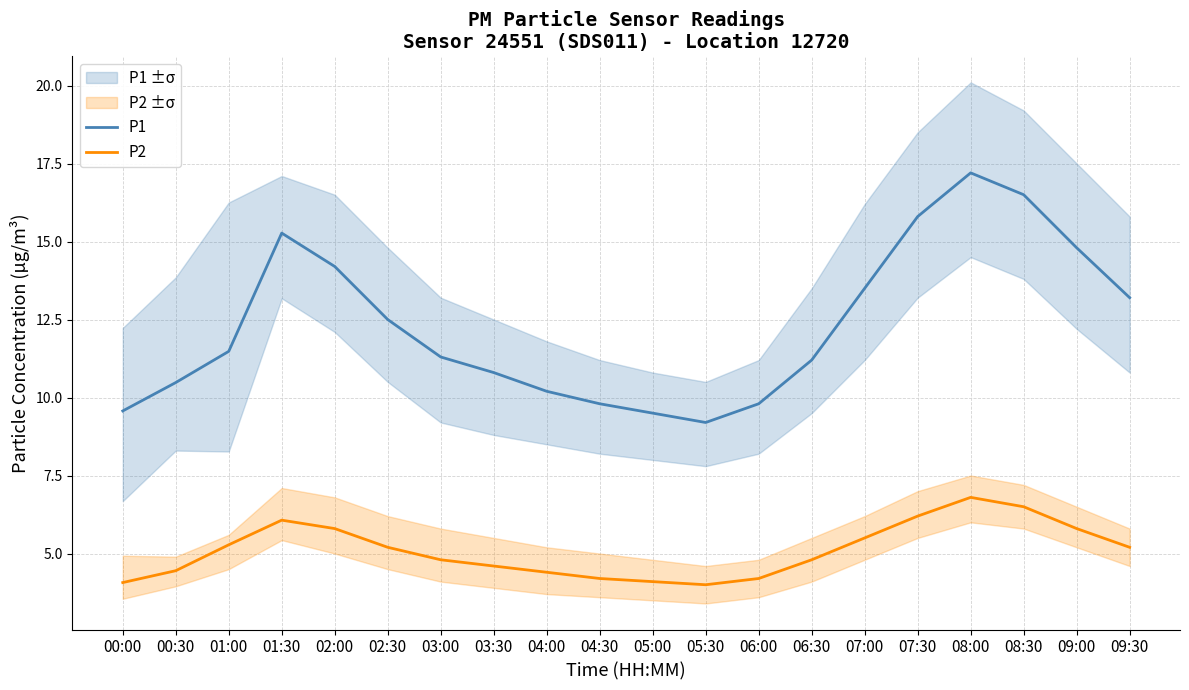

Between 02:30 and 07:00, which series saw the biggest shift?

P1